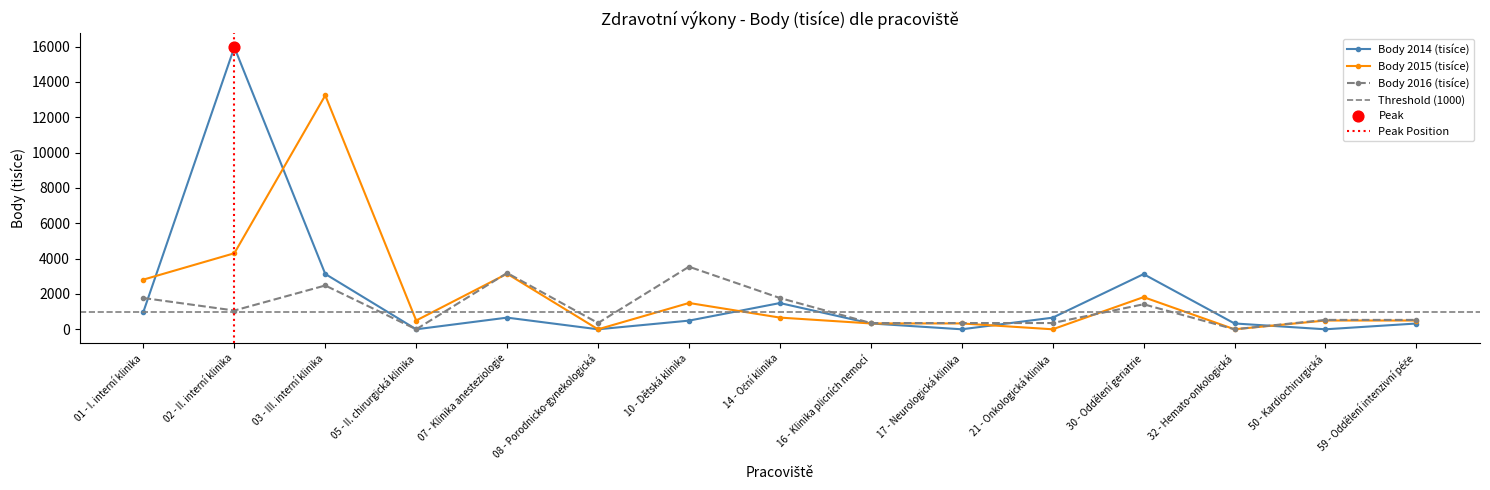

Which series reaches the maximum Y coordinate?

Body 2014 (tisíce)